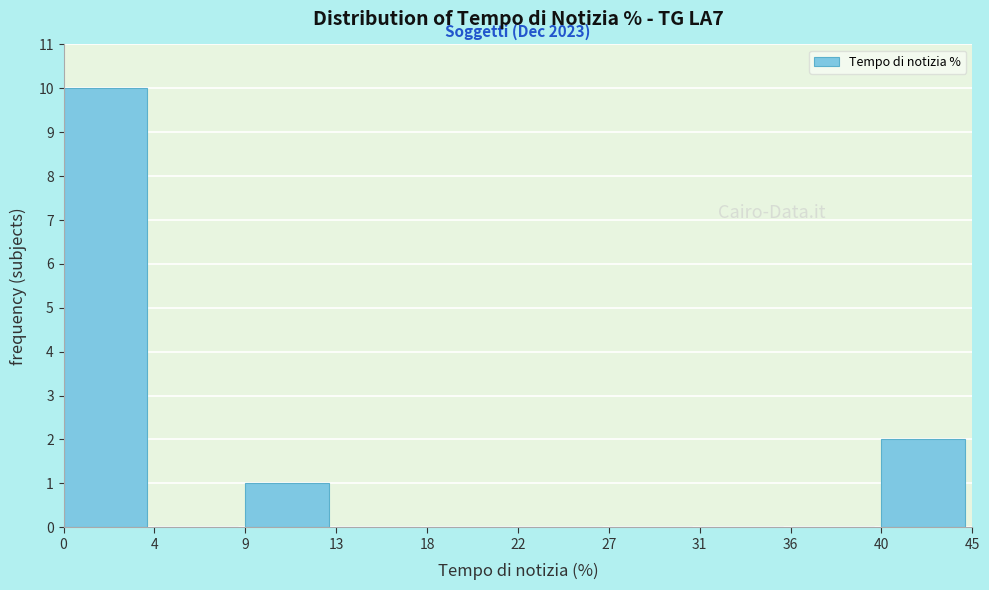

Reading left to right, list all the values displayed in this chart.

0=10	4=0	9=1	13=0	18=0	22=0	27=0	31=0	36=0	40=2